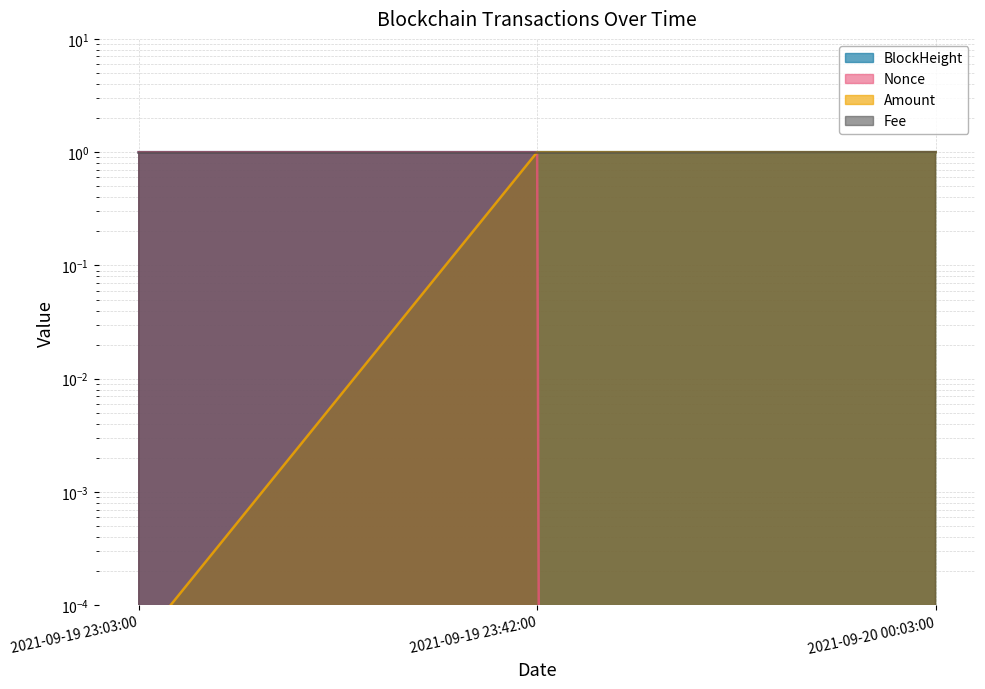

The BlockHeight series shows 1.0 at 2021-09-20 00:03:00. True or false?

True